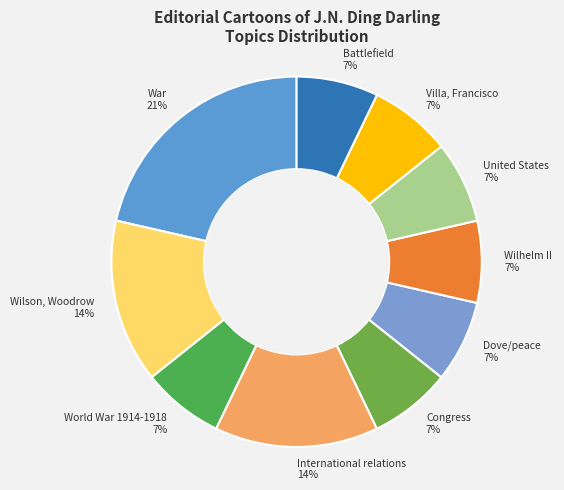

To the nearest percent, what is the difference between the Wilhelm II and War slice percentages?

14%